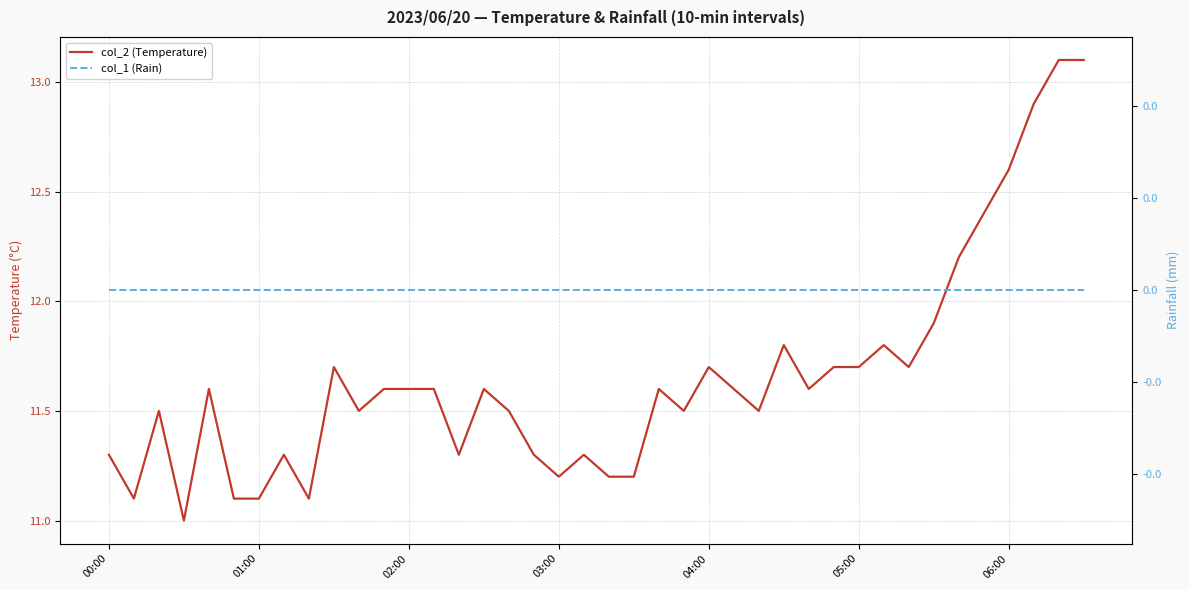

What is the lowest value of the col_2 (Temperature) series?

11.0